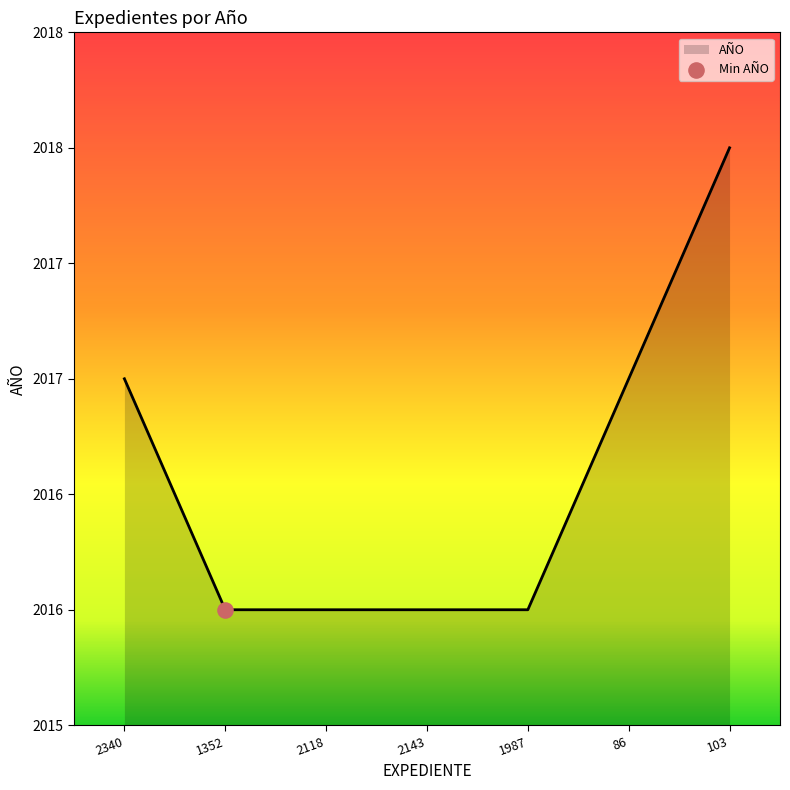

Approximately how many times larger is the value at 1352 compared to 2340?

1.0